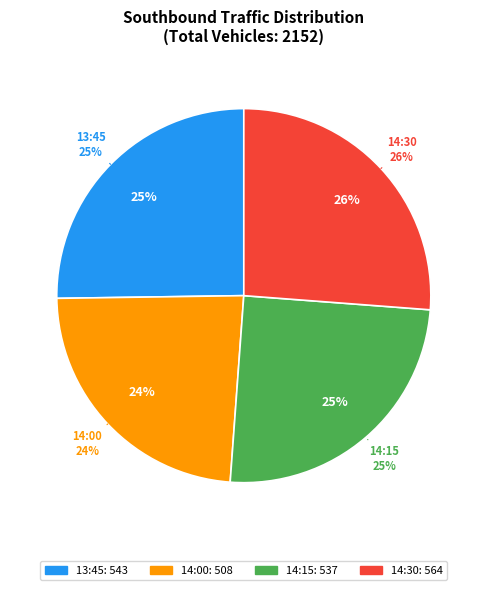

Rank the categories by value from highest to lowest.

2018-11-01 14:30:00, 2018-11-01 13:45:00, 2018-11-01 14:15:00, 2018-11-01 14:00:00